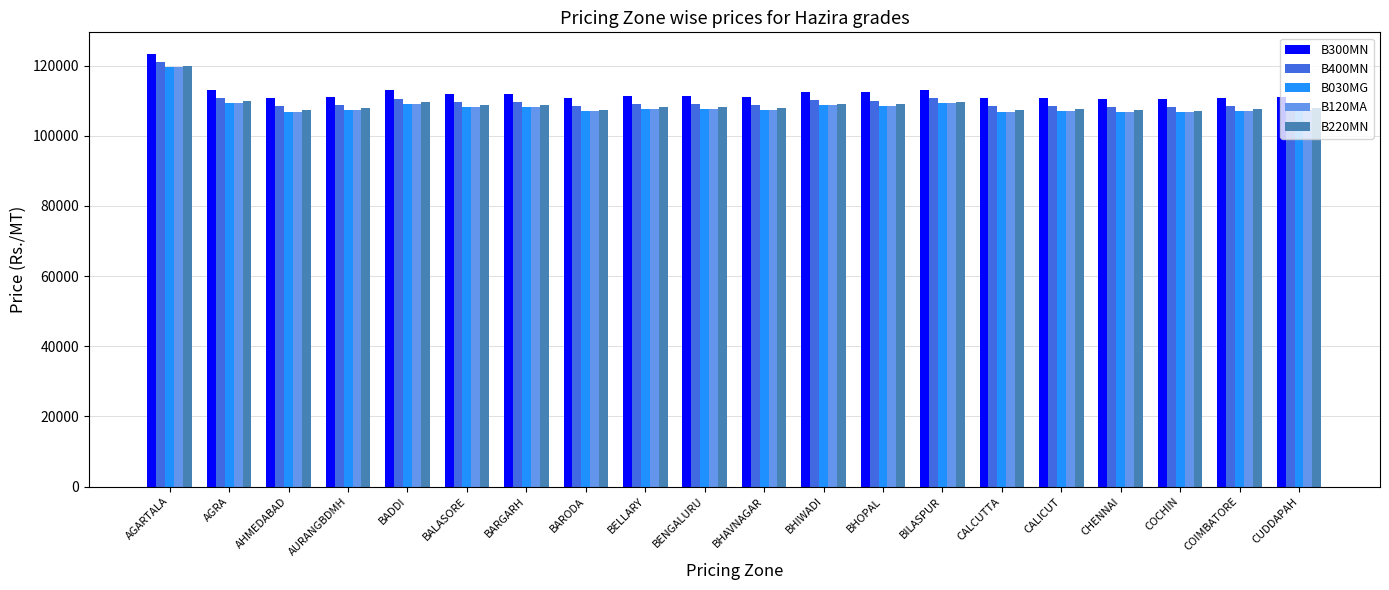

Are the bars horizontal?

No